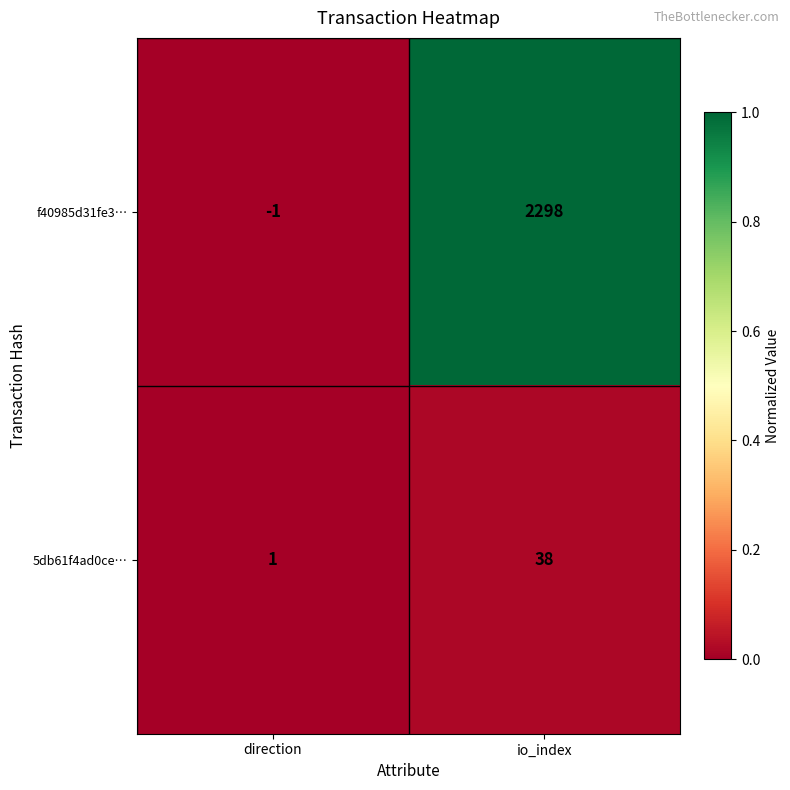

Reading left to right, extract all data points from this chart.

f40985d31fe3…: -1	2298
5db61f4ad0ce…: 1	38